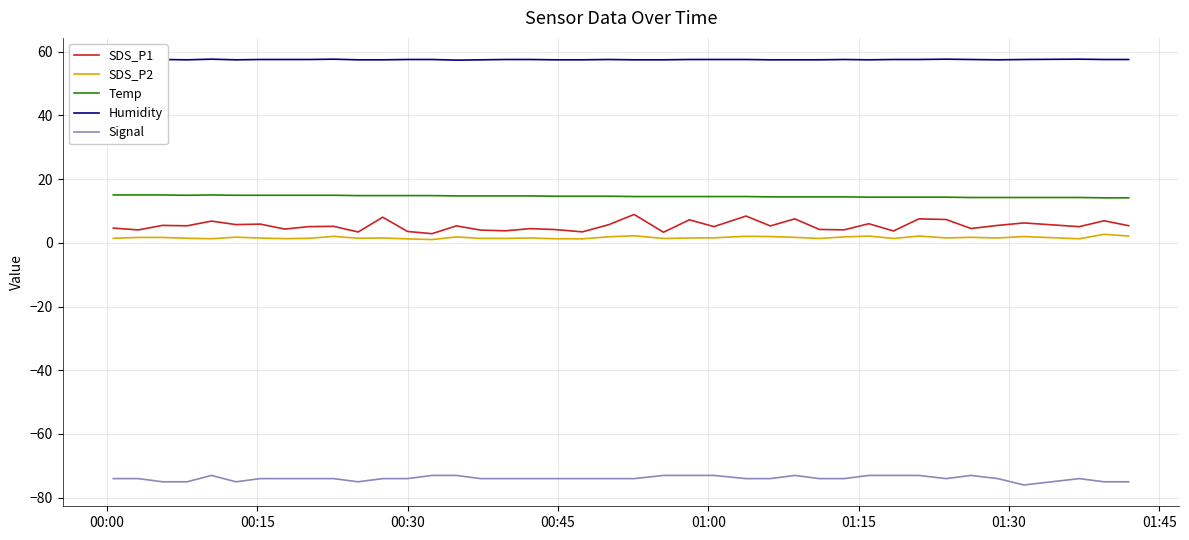

What are all the series names shown in the legend?

SDS_P1, SDS_P2, Temp, Humidity, Signal